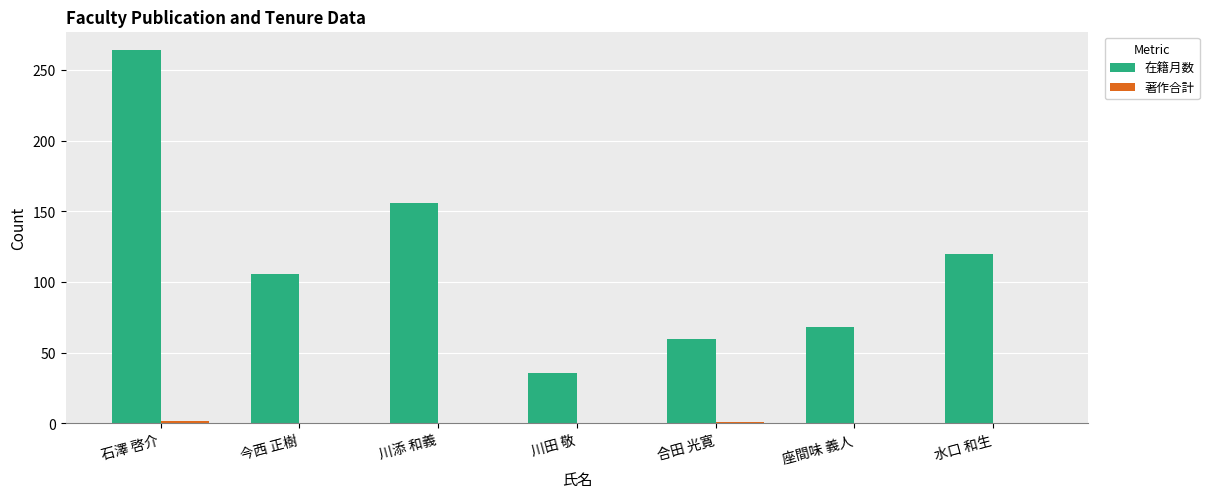

How many categories are shown in the chart?

7